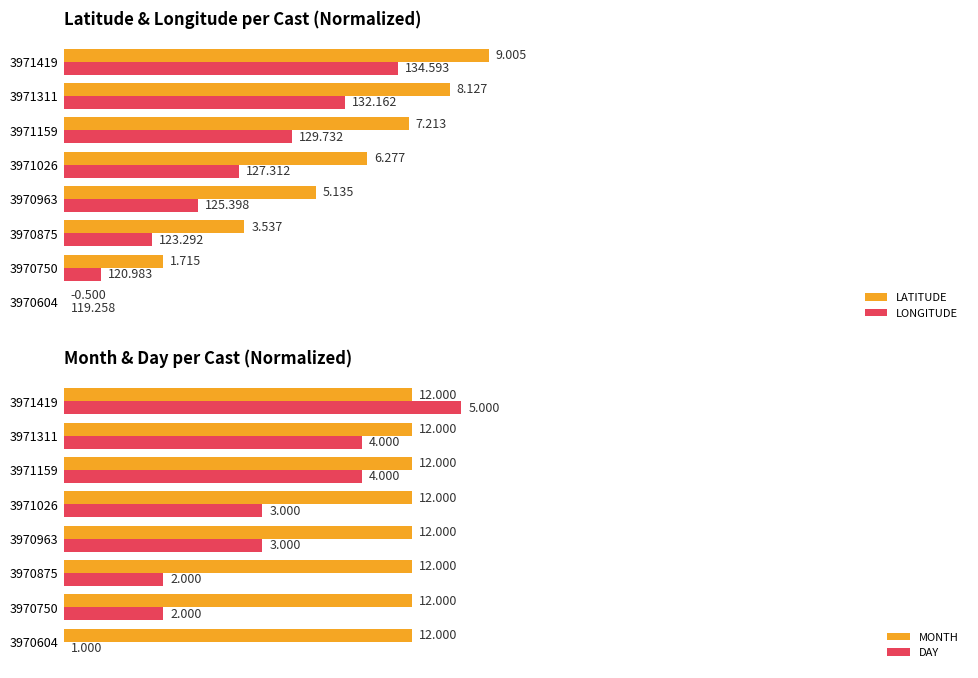

True or false: LATITUDE has a value of 23.6 at 3971311.

False